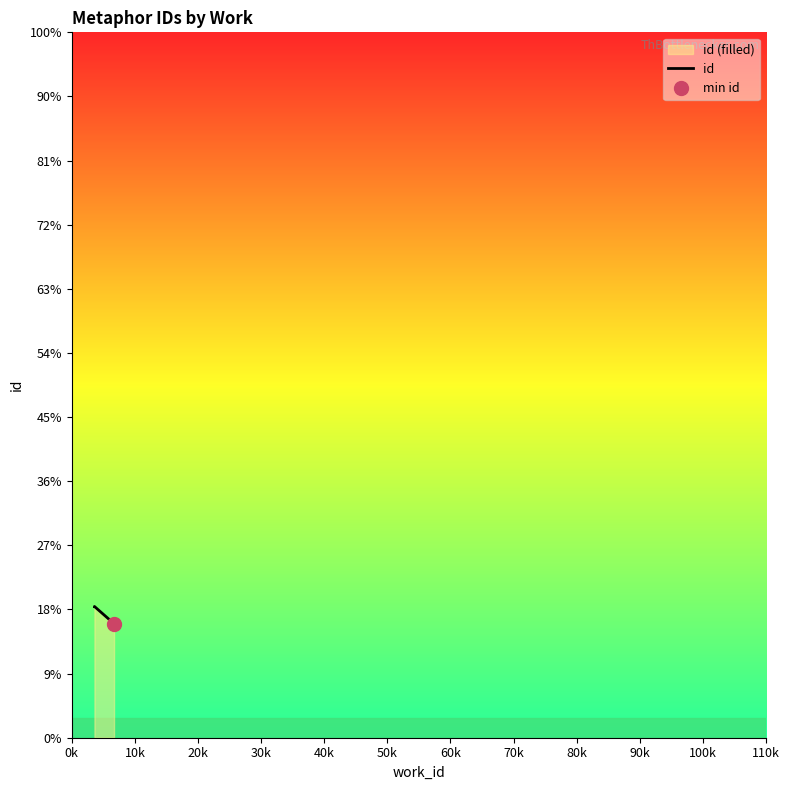

What is the label of the 2nd point from the right?

10k